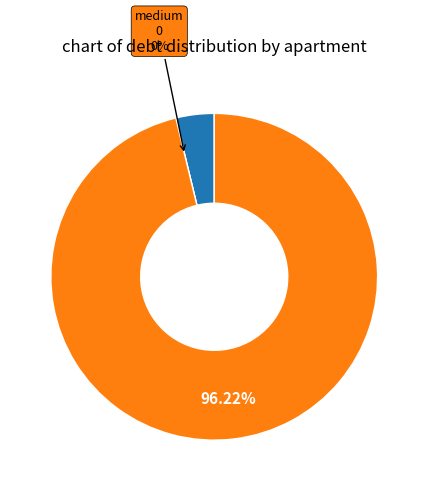

True or false: 2 accounts for 0% of the total.

True